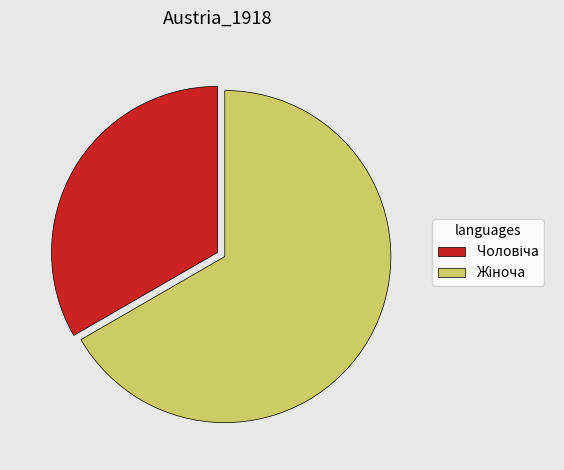

Does any single category account for the majority?

Yes